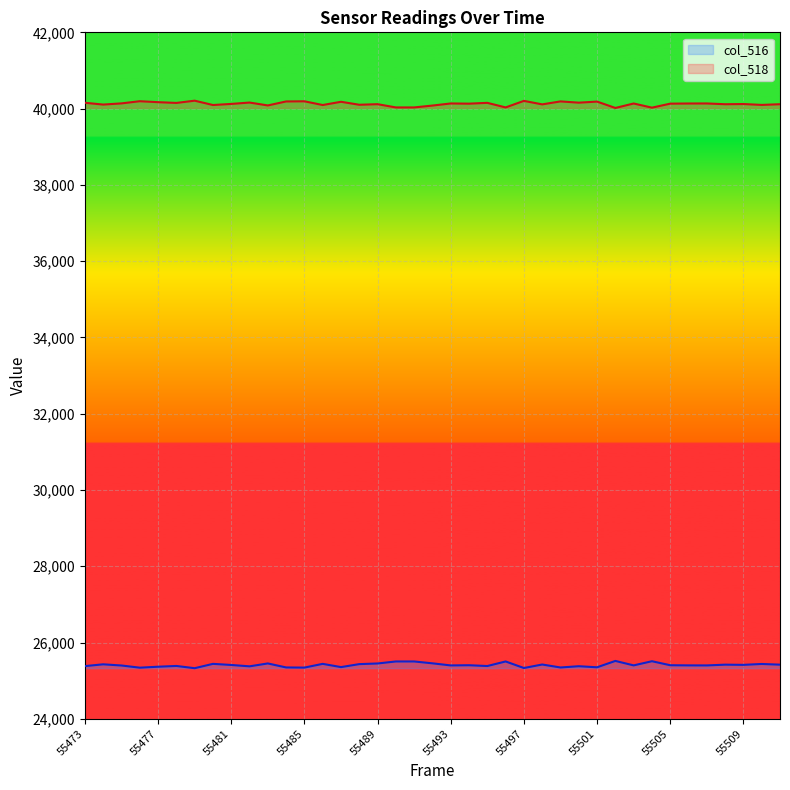

At how many categories does at least one series exceed 37148?

39